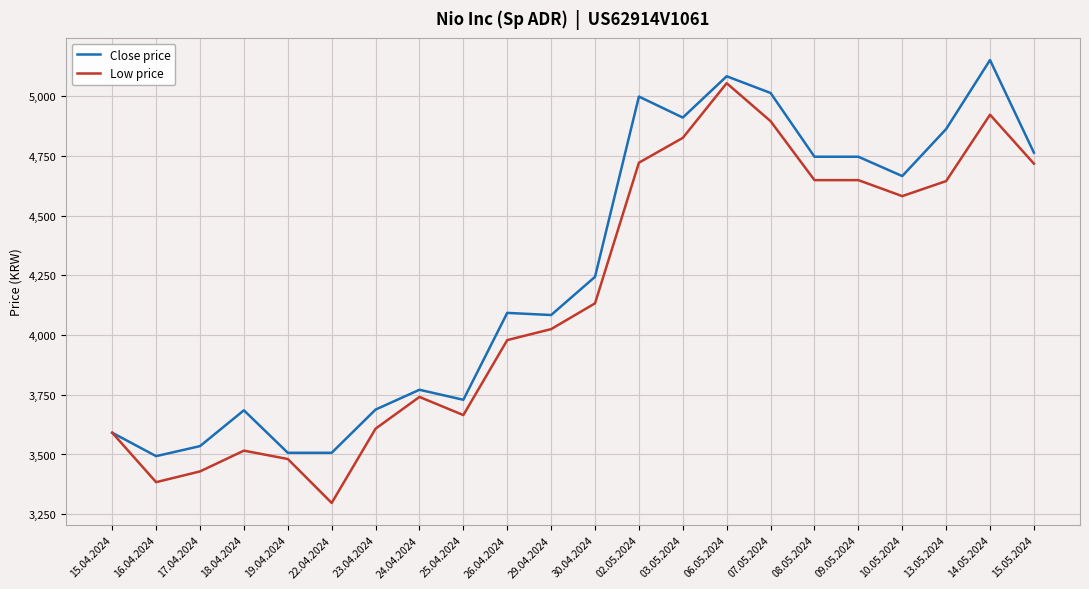

Between 15.04.2024 and 17.04.2024, which series saw the biggest shift?

Low price